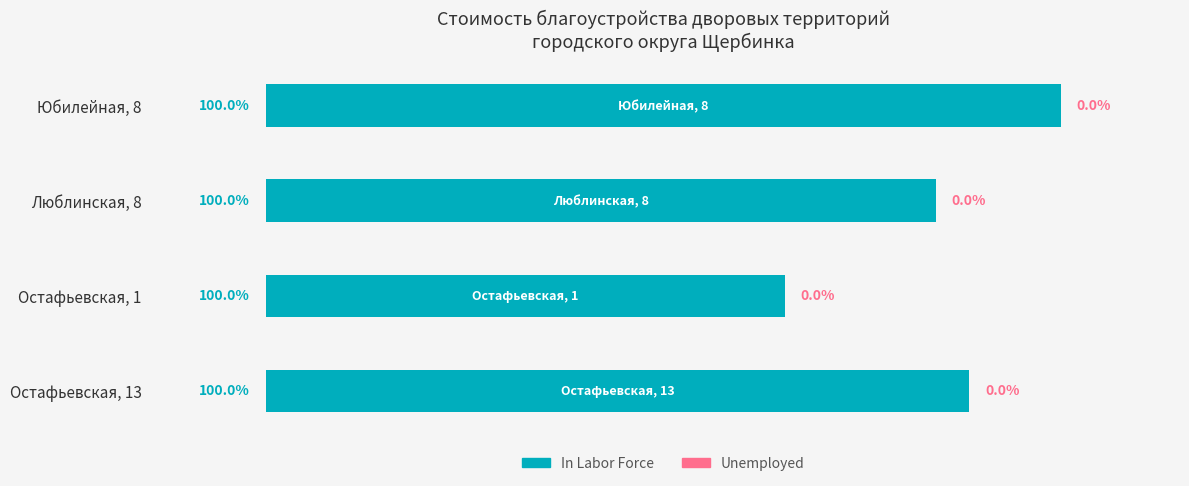

Are the bars horizontal?

Yes